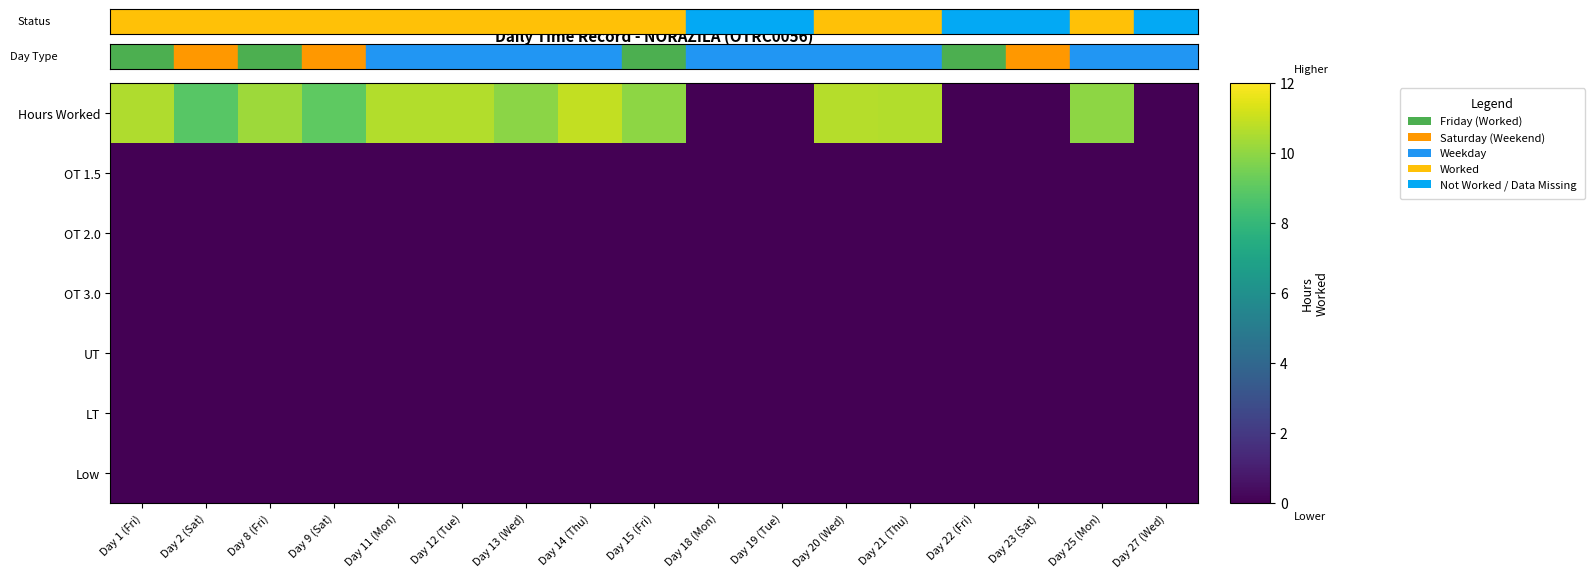

Which series has the largest total across all categories?

Hours Worked